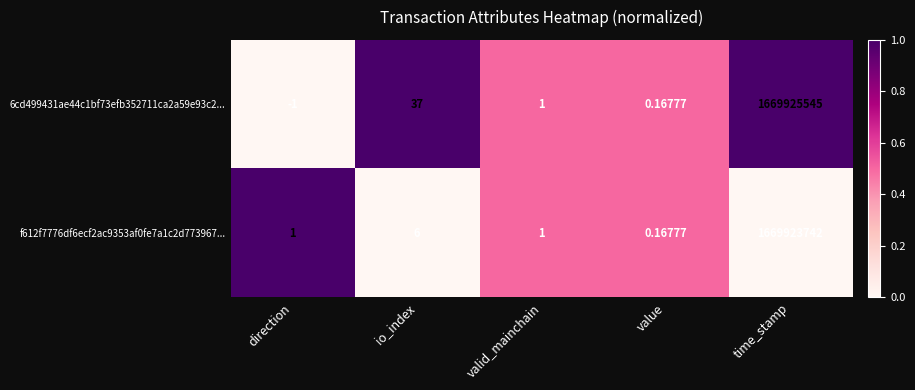

Rank the series at direction from highest to lowest value.

f612f7776df6ecf2ac9353af0fe7a1c2d773967..., 6cd499431ae44c1bf73efb352711ca2a59e93c2...